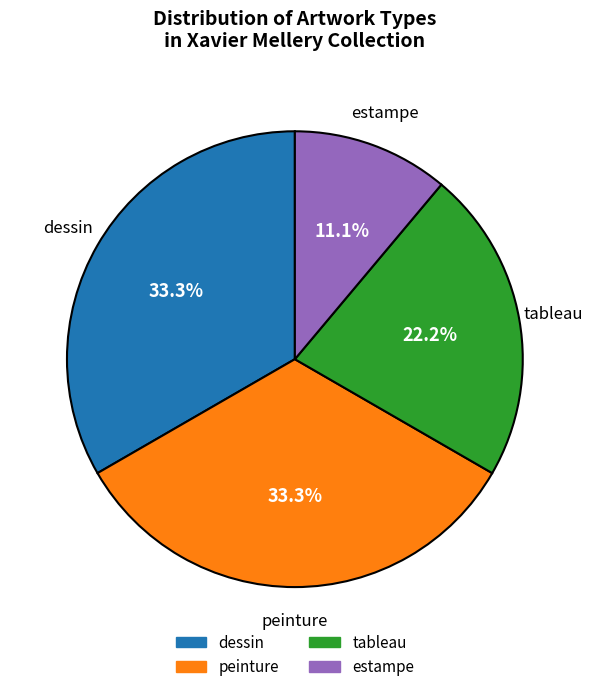

Does any single category account for the majority?

No